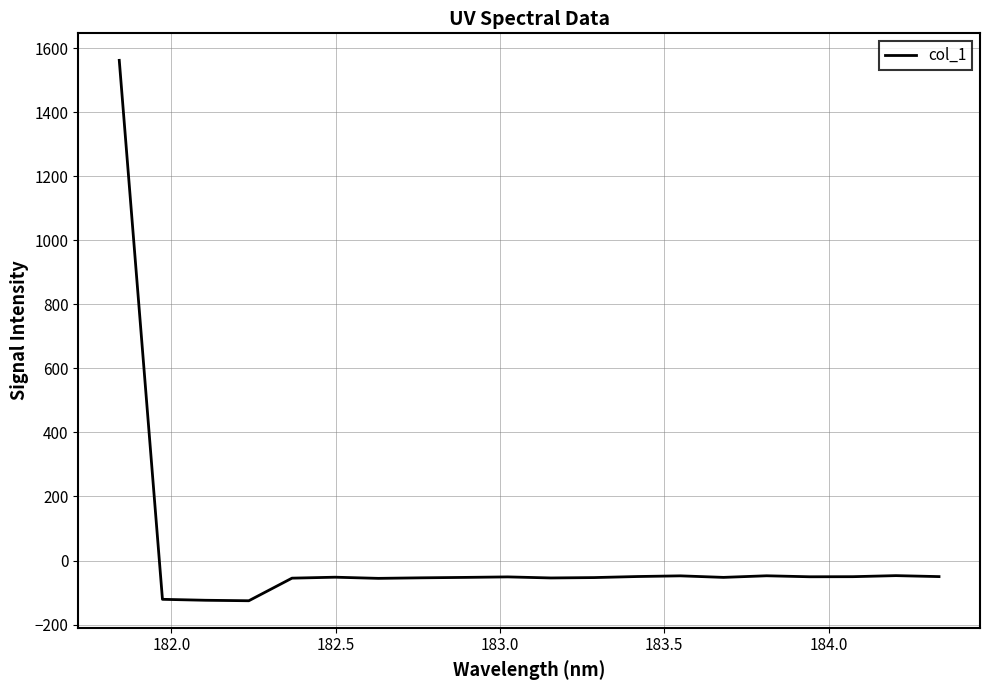

Is this an area chart (filled region under the line)?

No